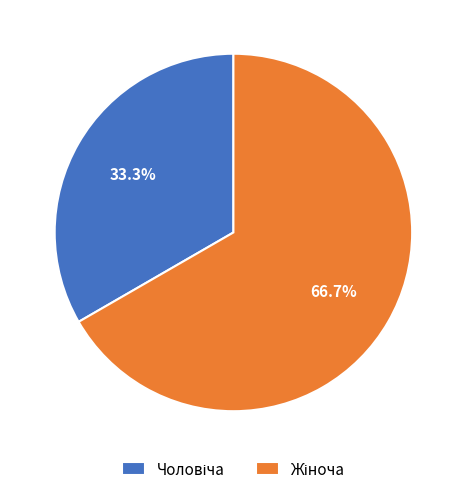

Does any single category account for the majority?

Yes